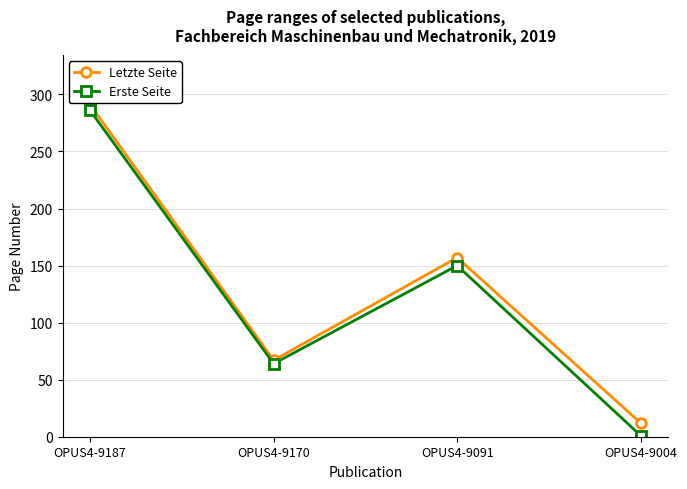

Rank the series at OPUS4-9170 from highest to lowest value.

Letzte Seite, Erste Seite